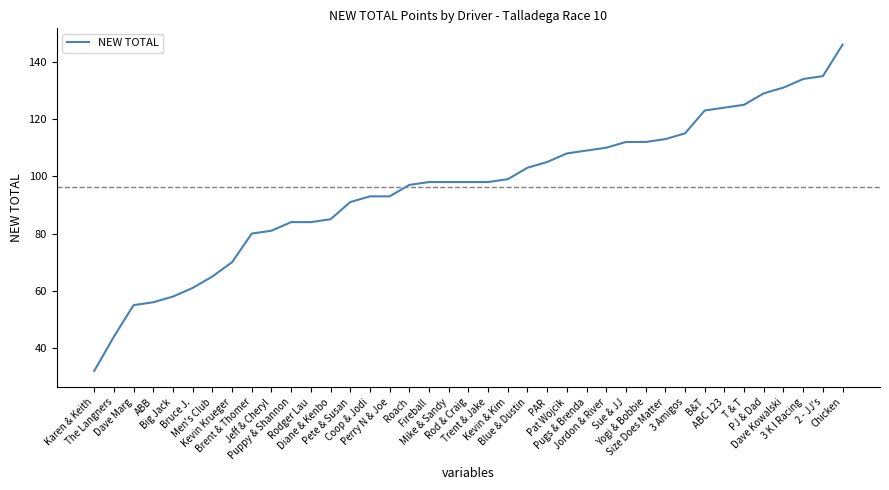

What is the difference between the maximum and minimum values?

114